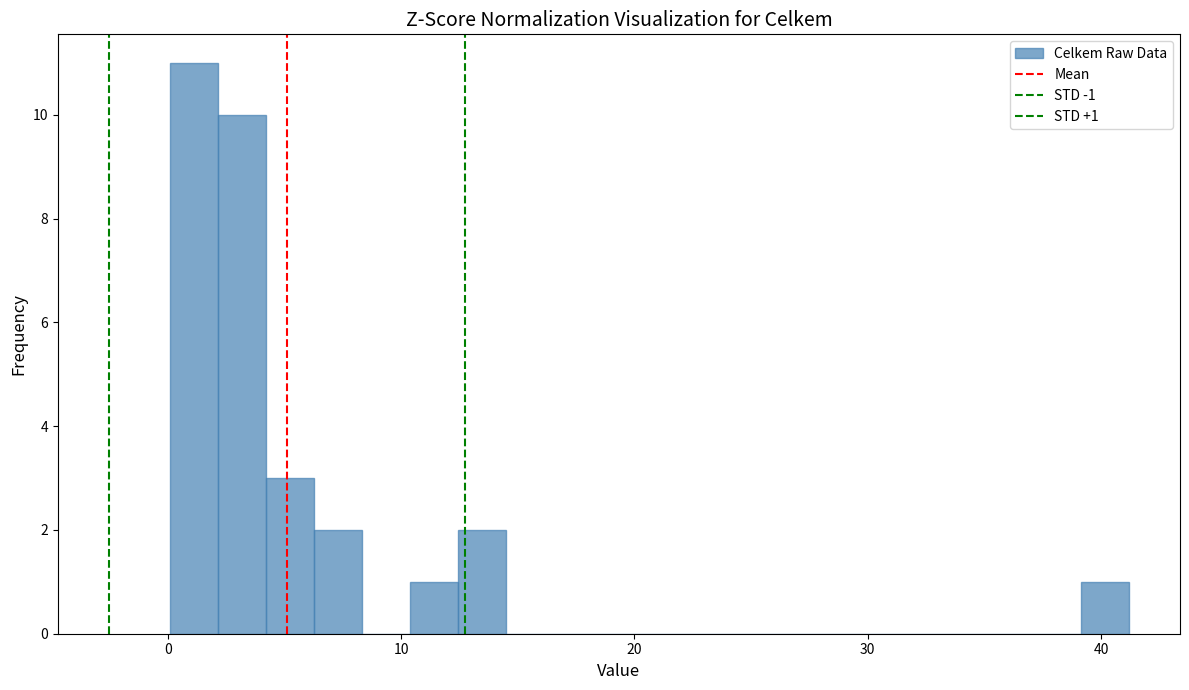

Read against the x-axis, roughly where is the centre of the tallest bar?

1